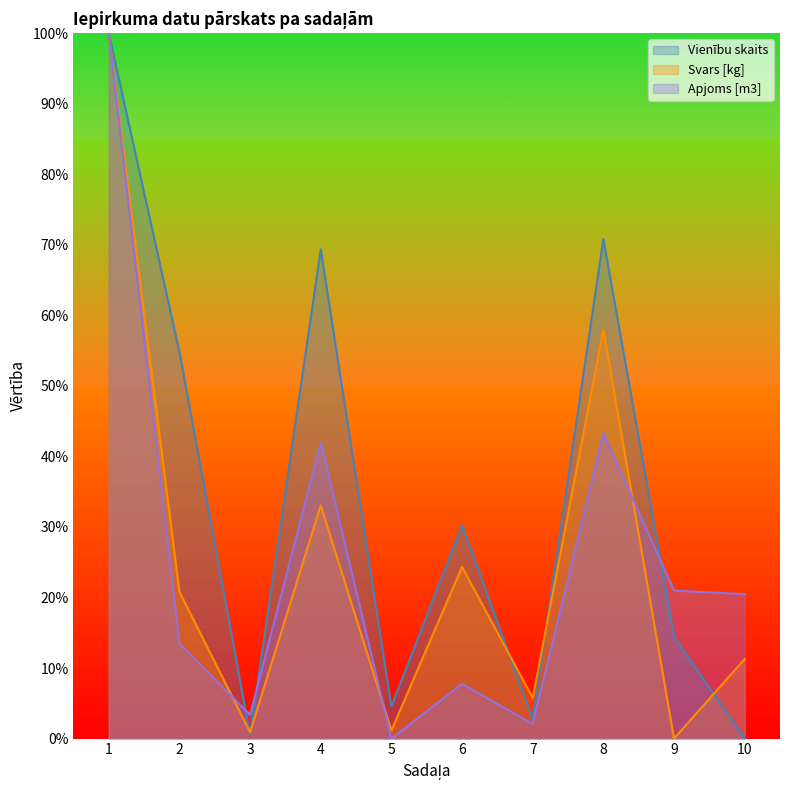

Where do Apjoms [m3] and Svars [kg] first cross each other?

2 and 3